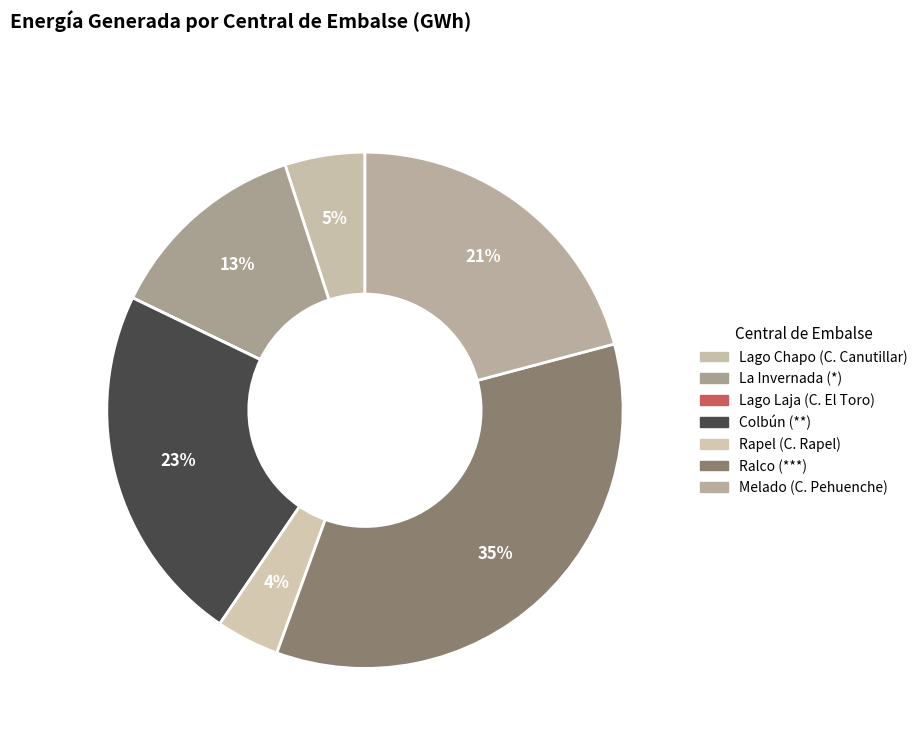

How much of the chart is everything except Melado (C. Pehuenche)?

79.1%